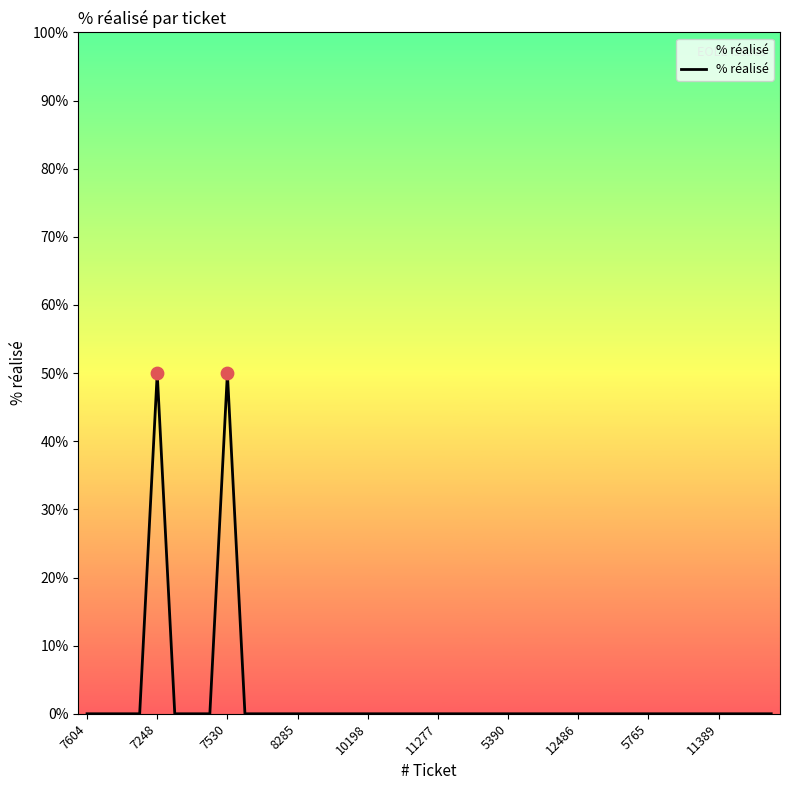

Which has a higher value, 17 or 38?

17